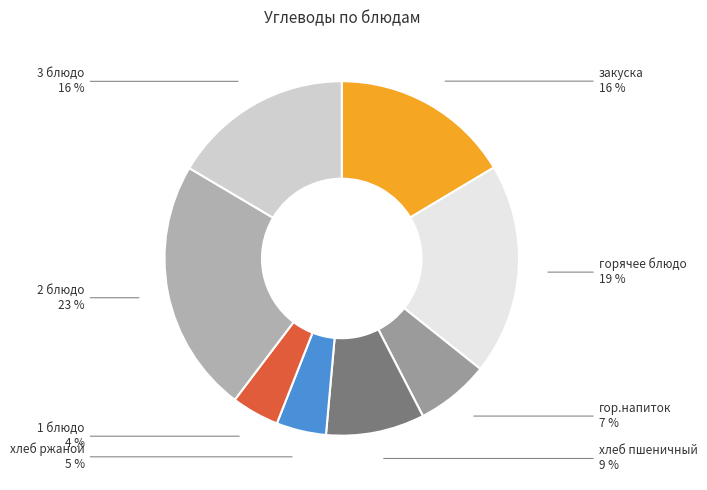

To the nearest percent, what percentage of the pie is 2 блюдо?

23%